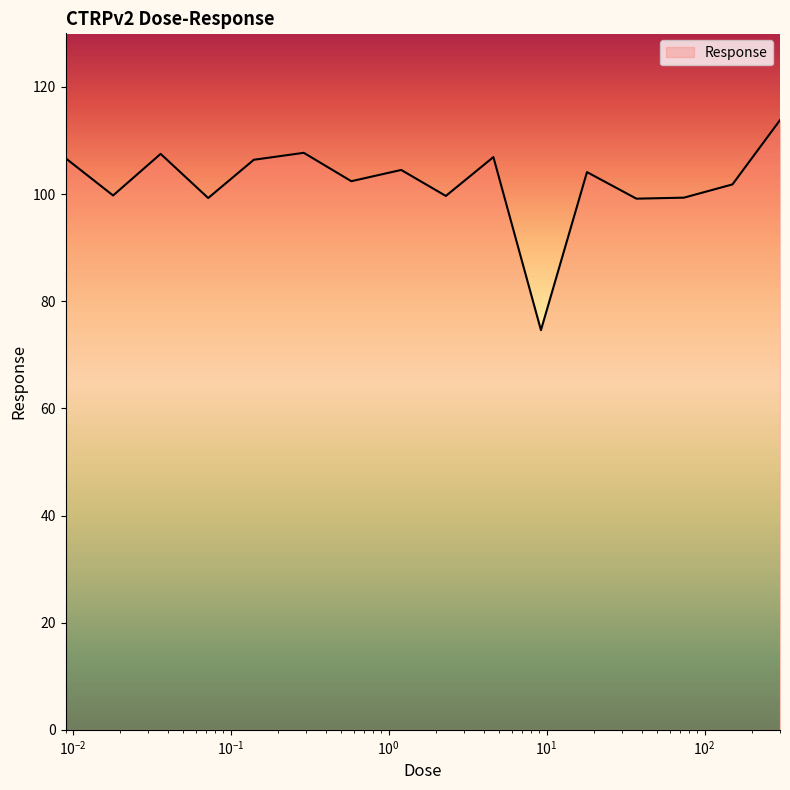

What is the greatest value displayed?

113.8